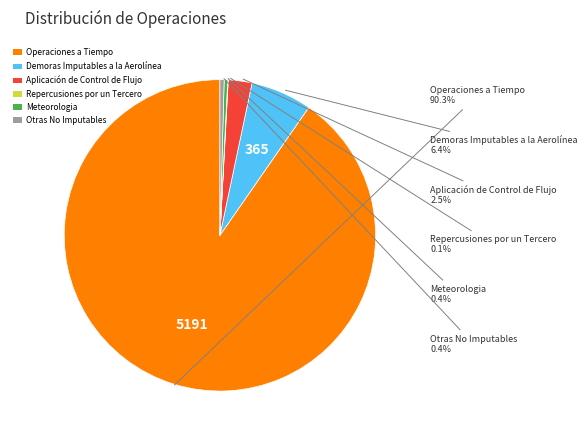

What is the majority slice?

Operaciones a Tiempo